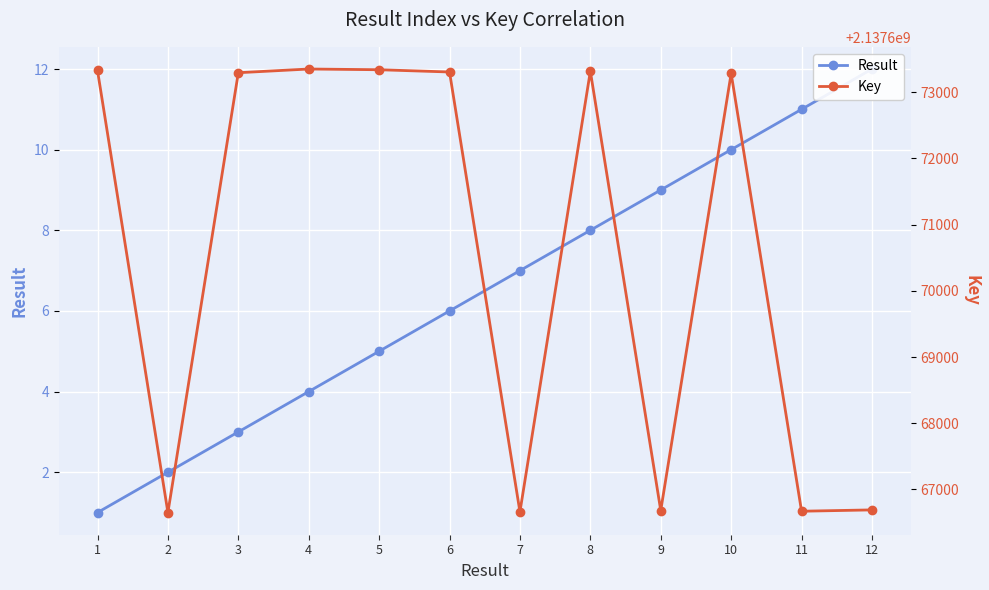

Is it true that Key equals 3778465334 at 5?

False